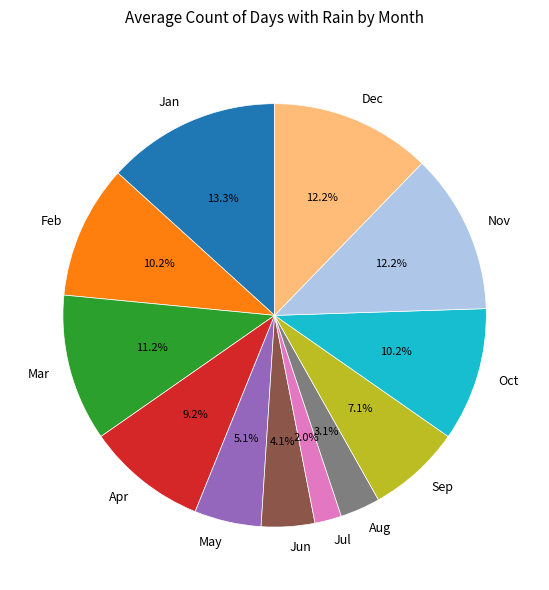

Is Mar the majority of the pie?

No